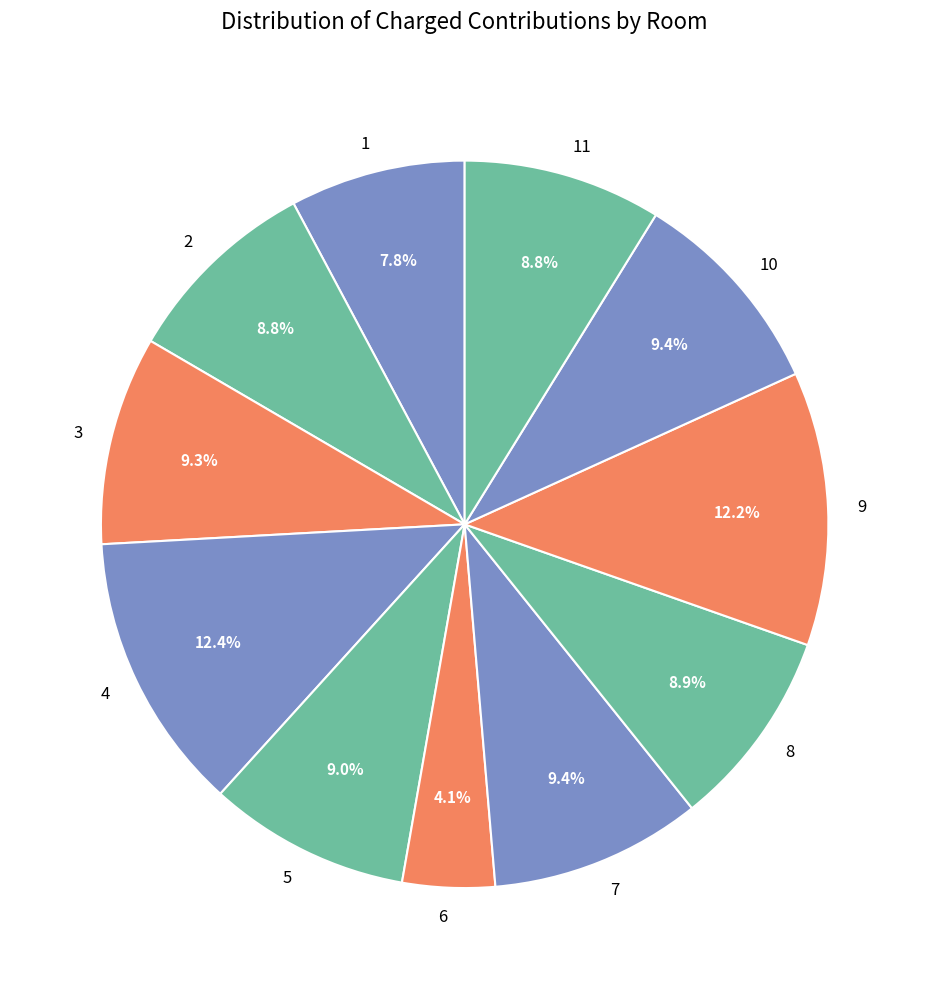

To the nearest percent, what is the difference between the 2 and 10 slice percentages?

1%